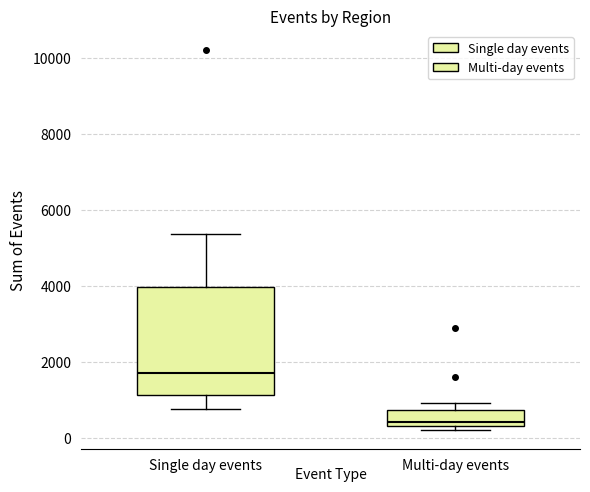

Which box has the highest median line?

Single day events